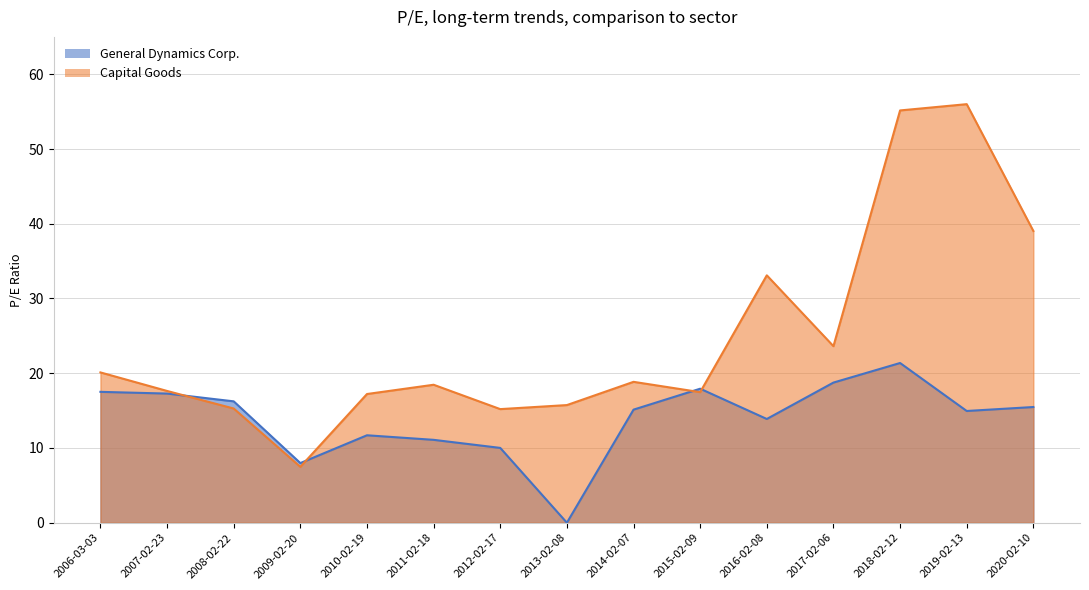

At how many categories does at least one series exceed 28?

4